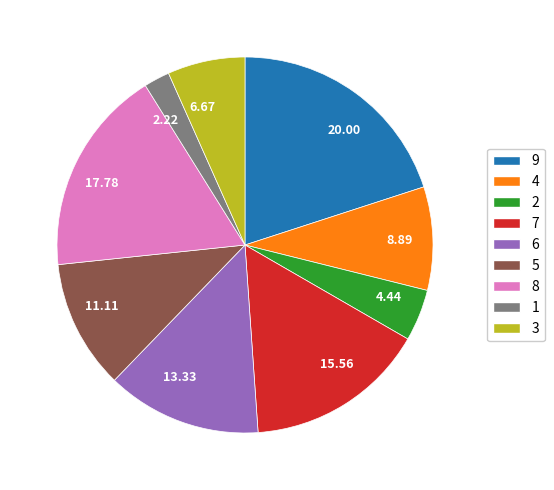

Is there any slice that represents more than half of the pie?

No